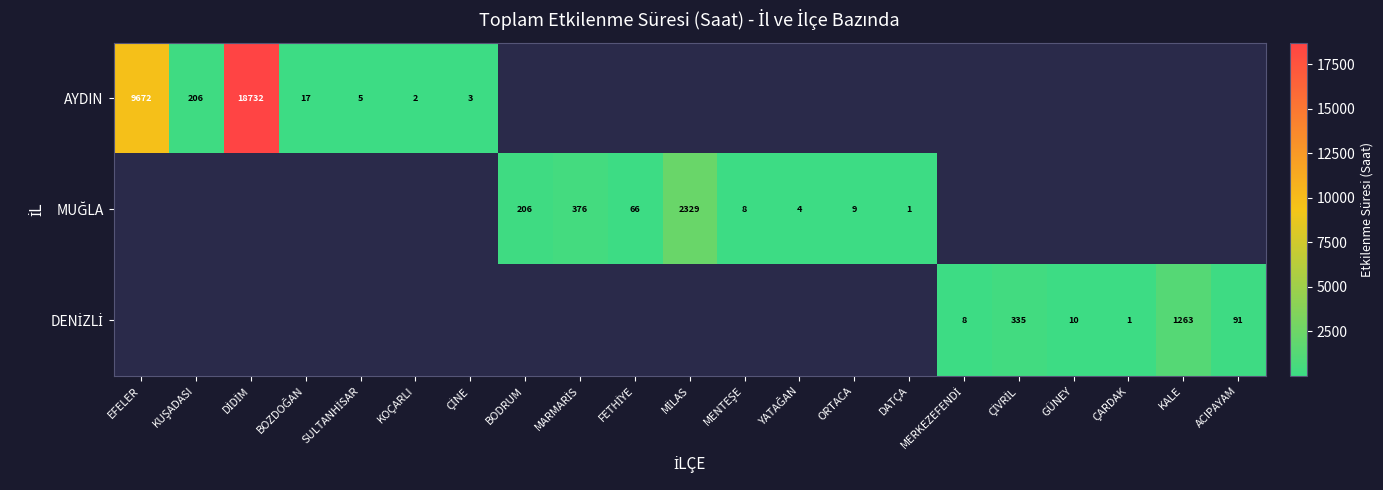

Which series has the widest spread of values?

AYDIN